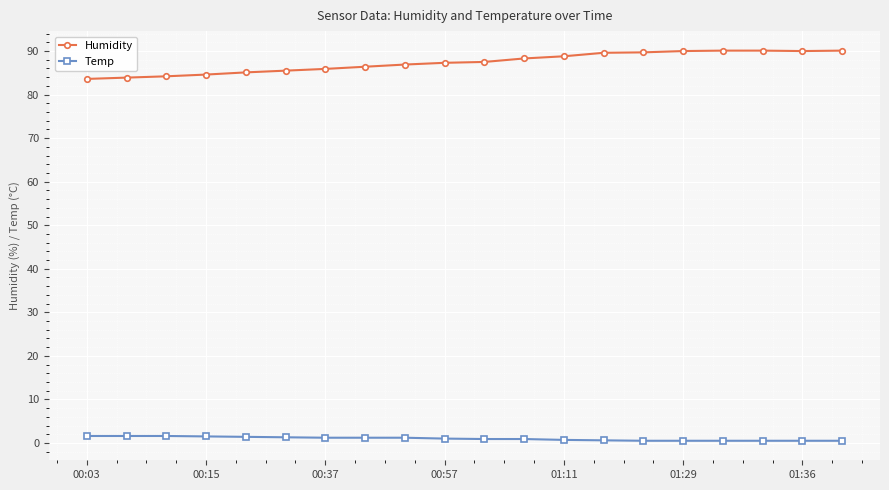

How many data points does each series have?

20